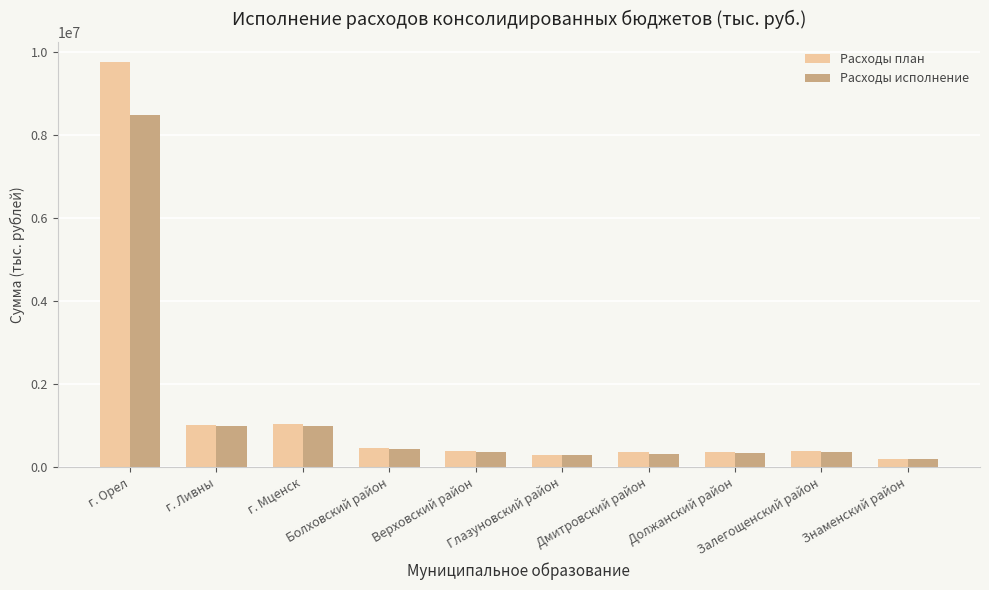

List the series in order of their peak value, lowest first.

Расходы исполнение, Расходы план